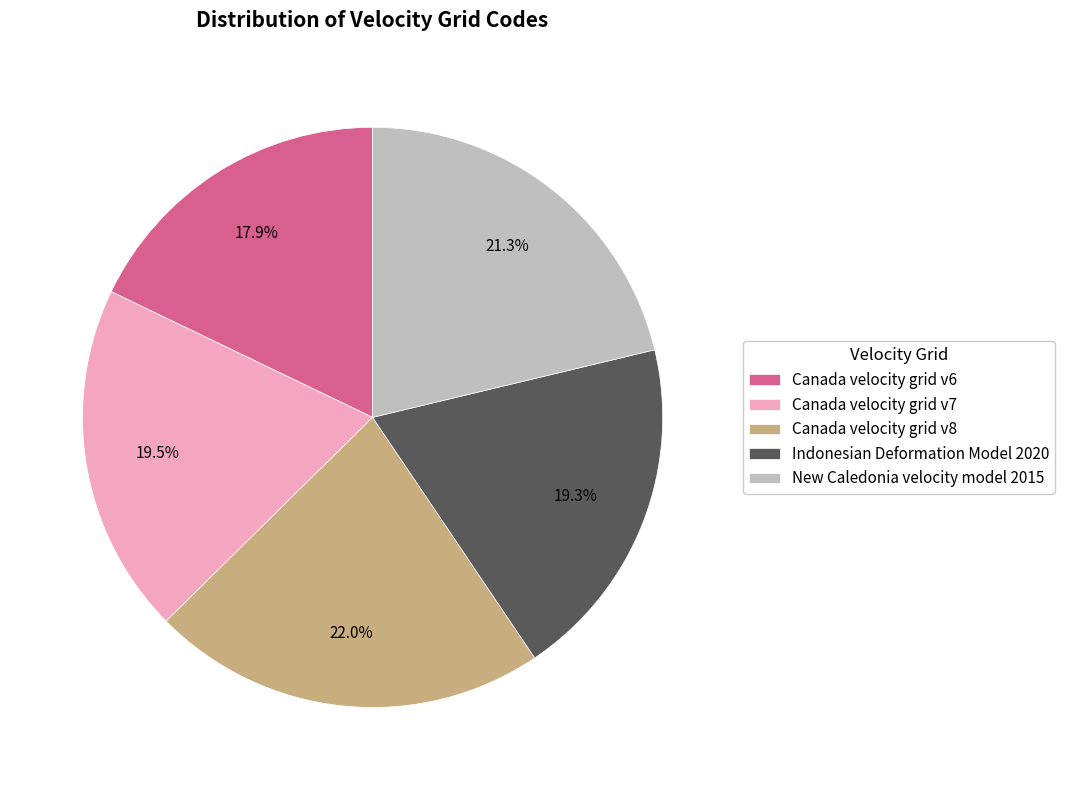

The New Caledonia velocity model 2015 slice represents 21% of the pie. True or false?

True